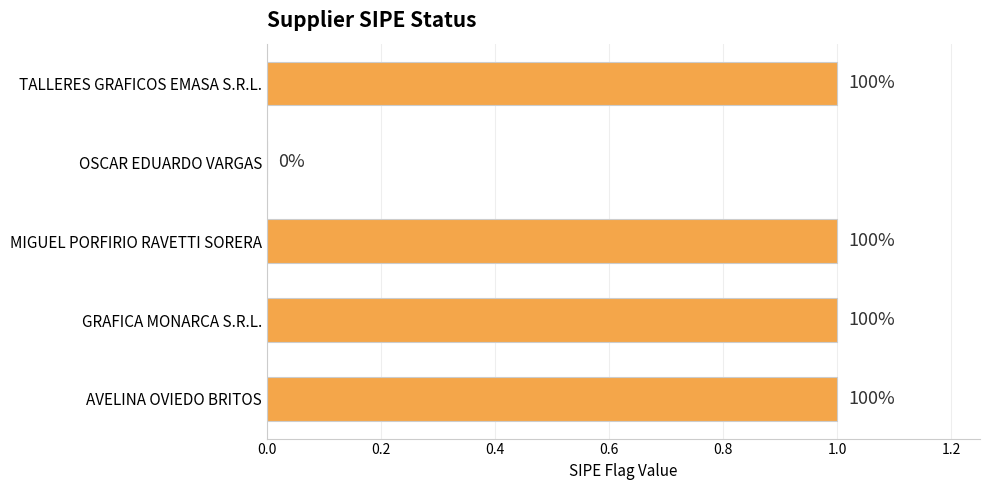

What is the sum of all values?

4